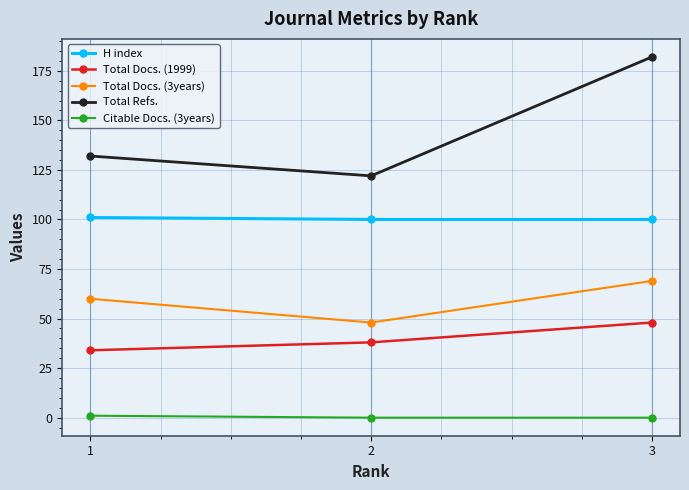

Which series has the widest spread of values?

Total Refs.